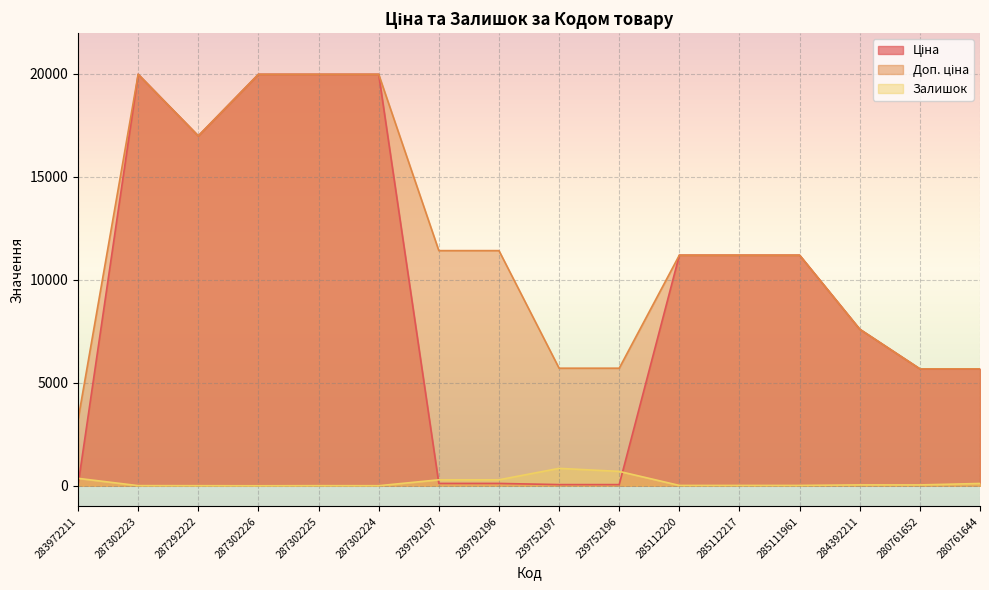

Does the chart display data point markers on the line(s)?

No